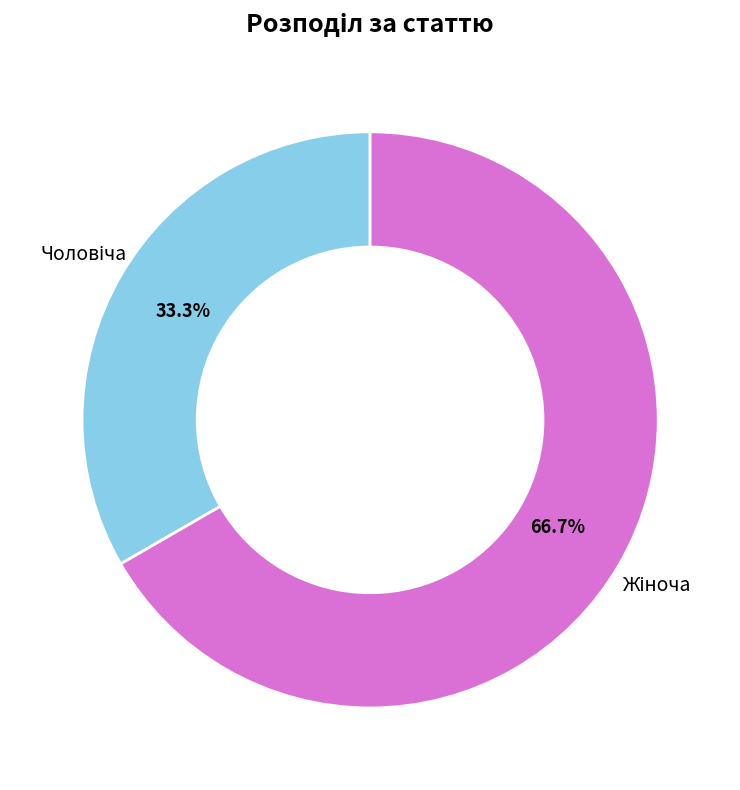

Is there a majority slice in this chart?

Yes